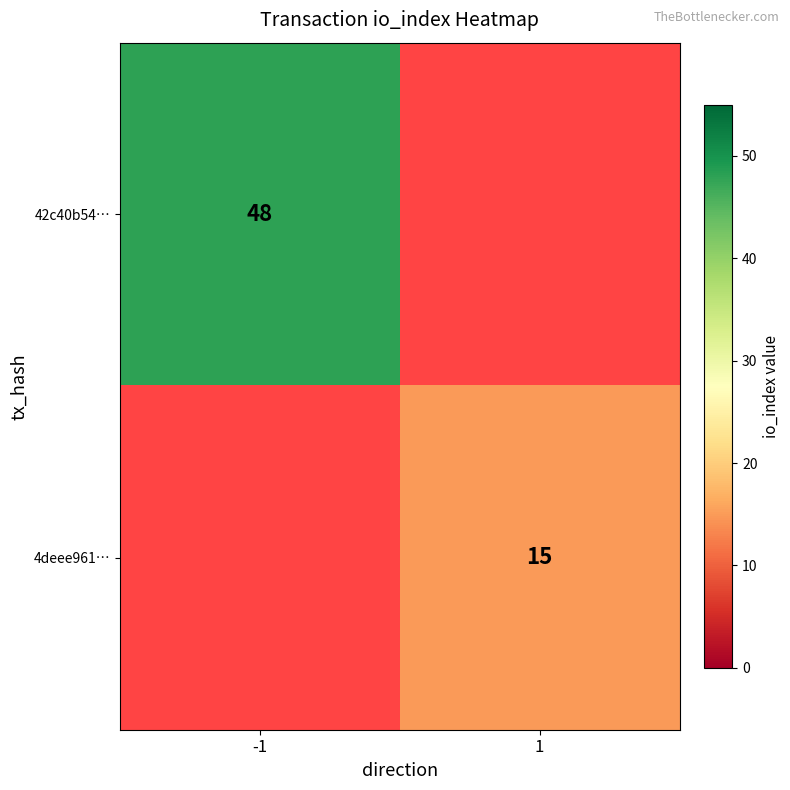

The 42c40b54… series shows 82 at -1. True or false?

False